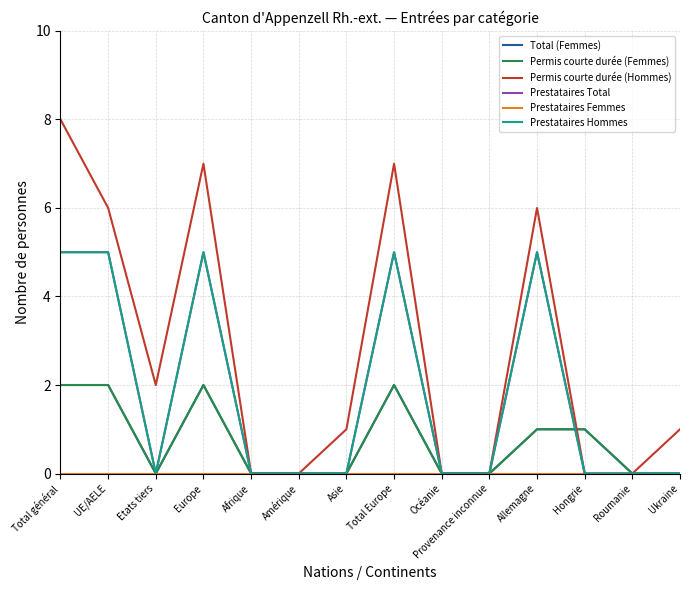

What is the average value of the Prestataires Hommes series?

2